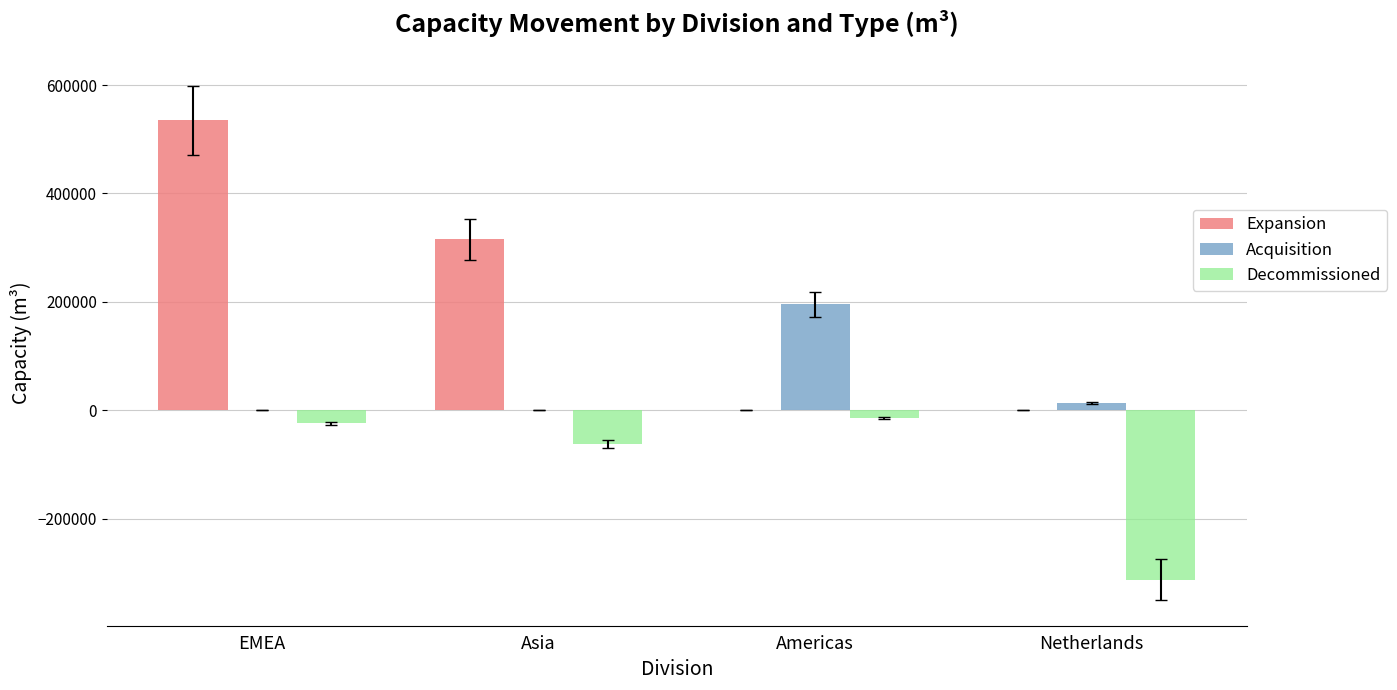

Which series has the largest total across all categories?

Expansion